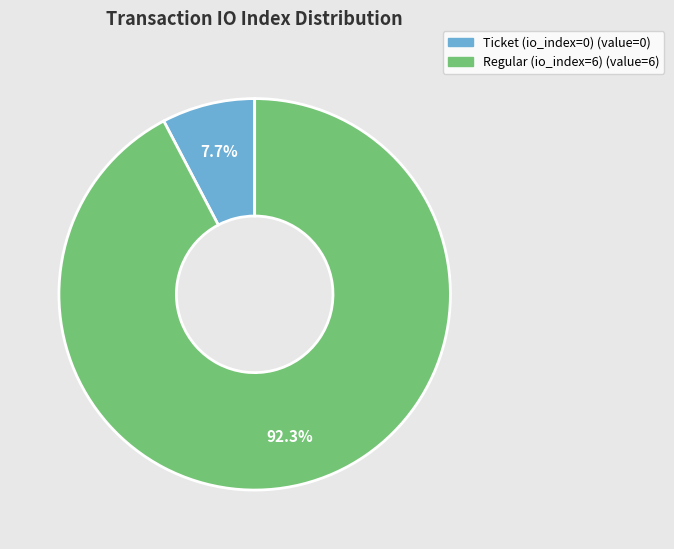

How many slices are in this pie chart?

2